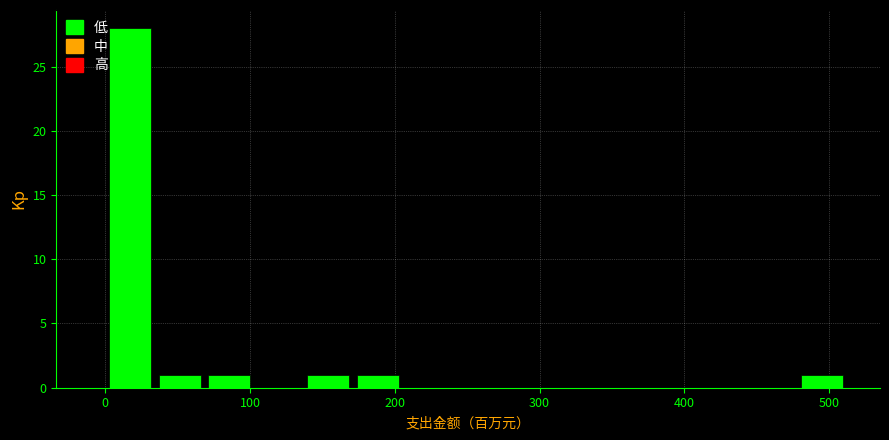

Read against the x-axis, roughly where is the centre of the tallest bar?

20